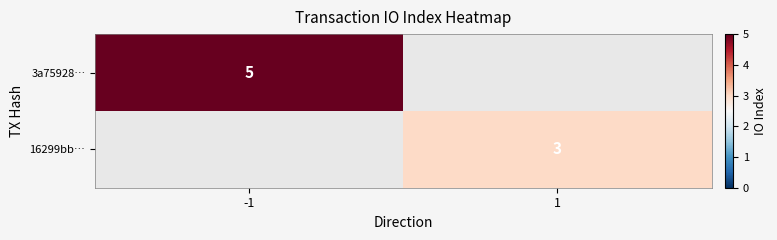

Which label corresponds to the largest value in the chart?

-1